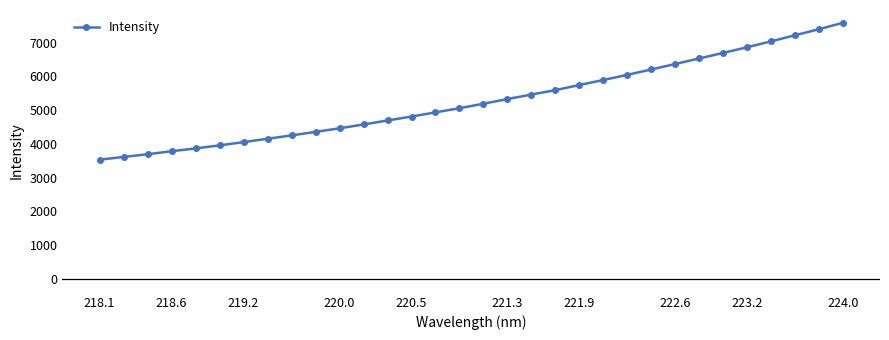

What is the difference between the maximum and minimum values?

4053.5